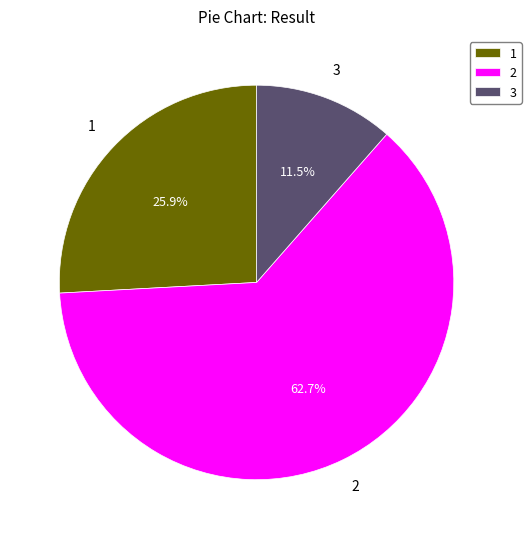

Approximately how many times larger is the value at 2 compared to 3?

5.5